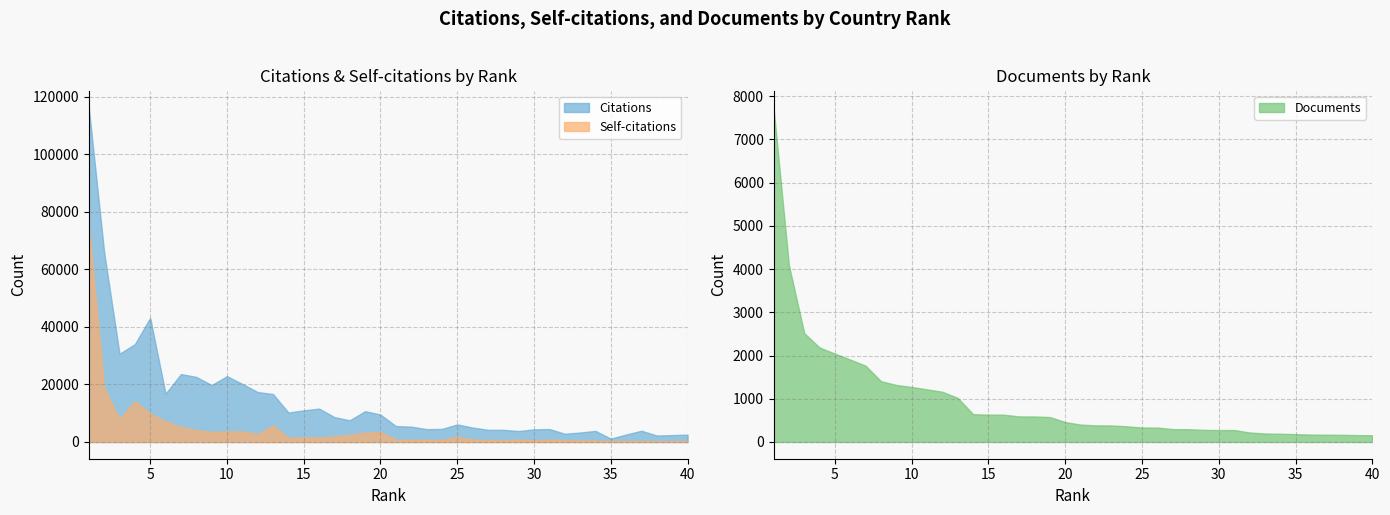

Reading left to right, list all the values displayed in this chart.

Citations: 116350	66016	30666	34009	43140	16769	23608	22631	19796	22877	20180	17362	16658	10257	10986	11604	8645	7541	10723	9520	5550	5326	4470	4550	6099	5031	4224	4218	3809	4379	4503	2867	3284	3852	1167	2599	3898	2247	2399	2548
Self-citations: 75095	18846	7918	14138	9904	7142	5251	4115	3468	3661	3727	2688	5770	1405	1566	1553	1891	2452	3250	3453	769	696	770	722	1758	831	666	586	760	643	807	564	515	461	363	404	318	322	282	330
Documents: 7742	4093	2518	2185	2043	1905	1763	1407	1318	1272	1217	1161	1019	643	632	631	591	590	576	460	402	384	382	363	334	334	297	296	280	276	276	220	196	191	181	172	168	166	159	155